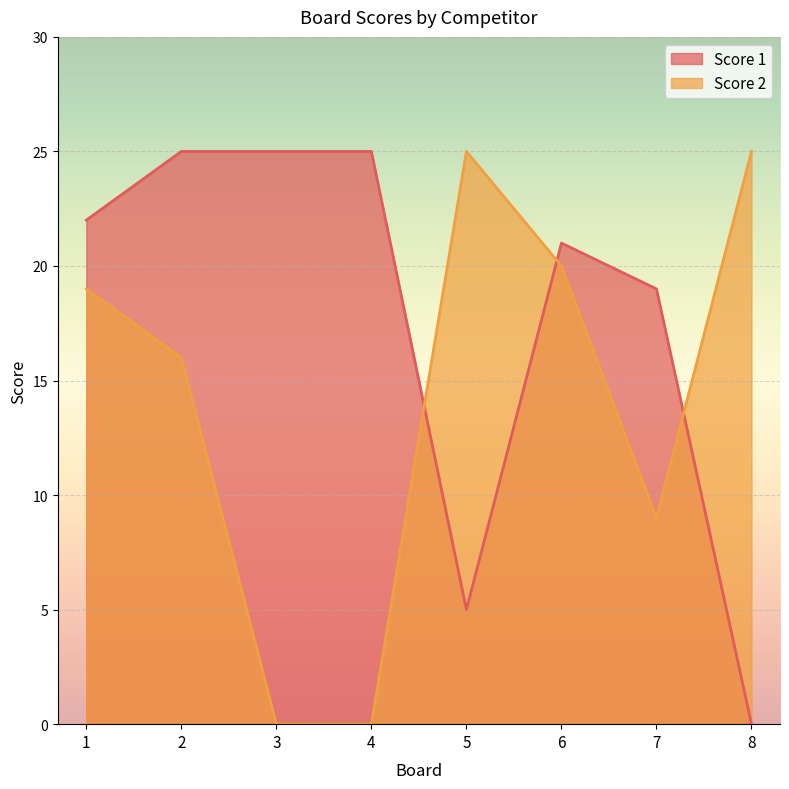

Between which two adjacent categories do Score 1 and Score 2 first intersect?

4 and 5